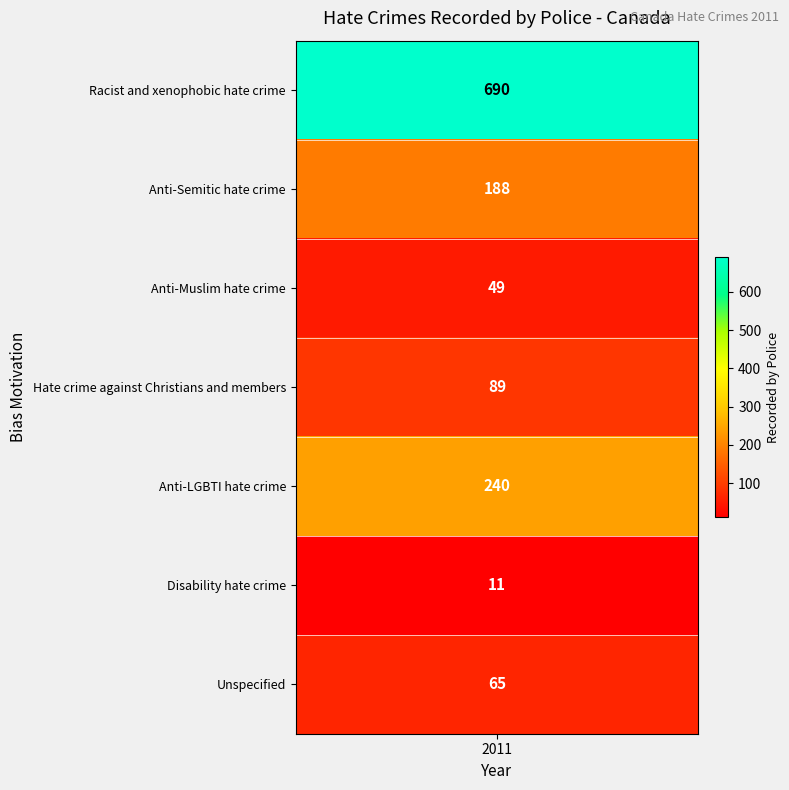

Is it true that the value at 1 is 188?

True